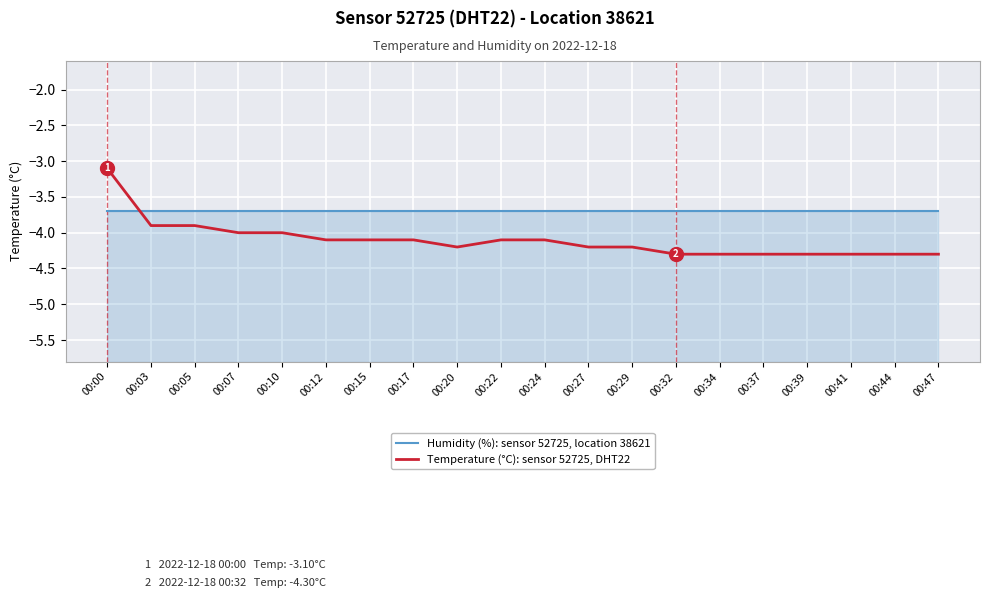

At which label is Humidity (%): sensor 52725, location 38621 closest to -3?

00:00